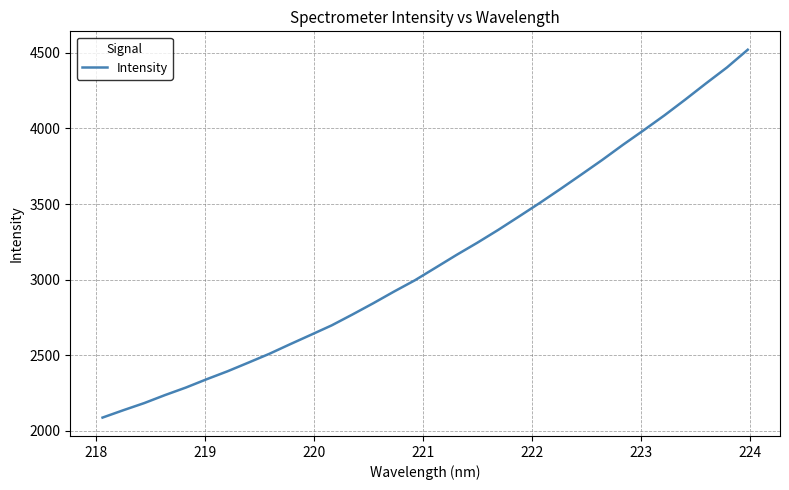

What is the smallest value displayed?

2087.8